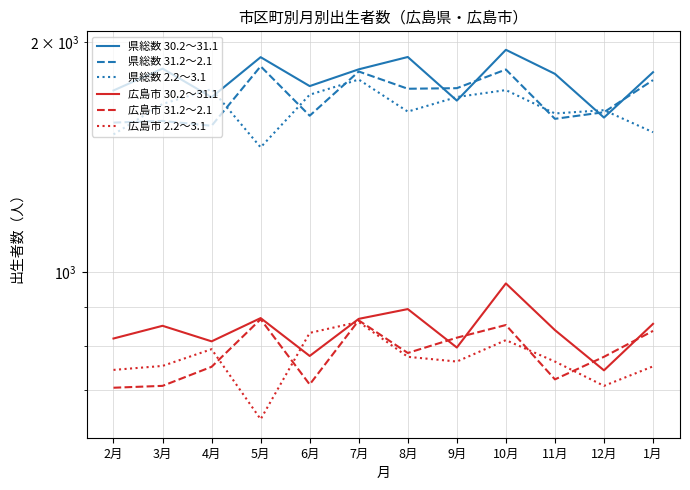

What position from the left is 10月?

9